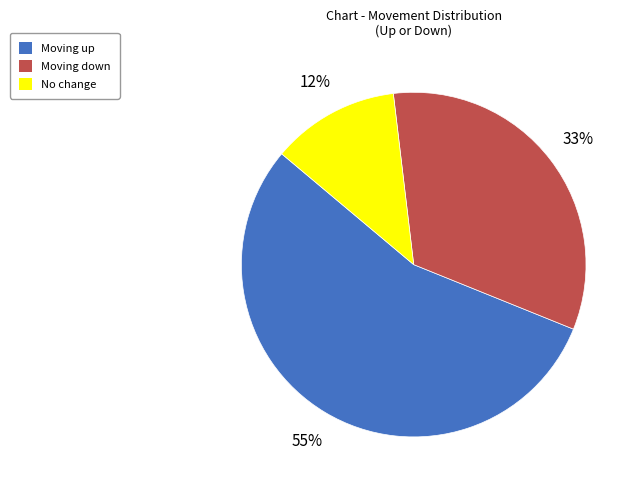

True or false: Moving down accounts for 33% of the total.

True